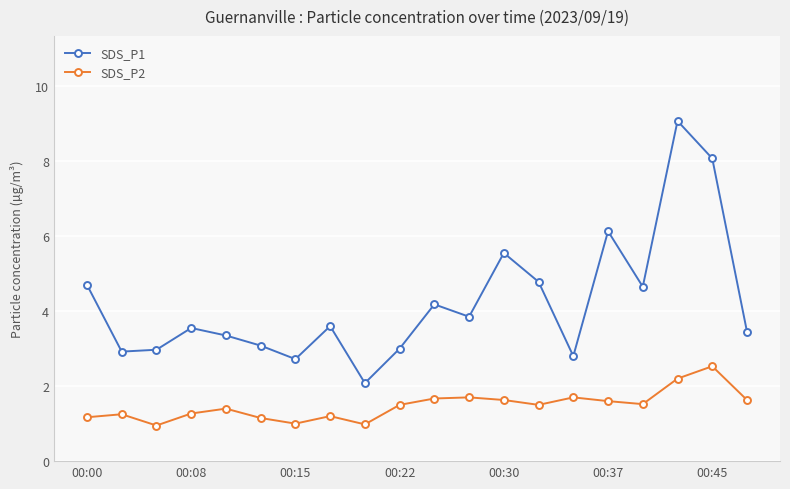

What is the maximum value for SDS_P2?

2.5